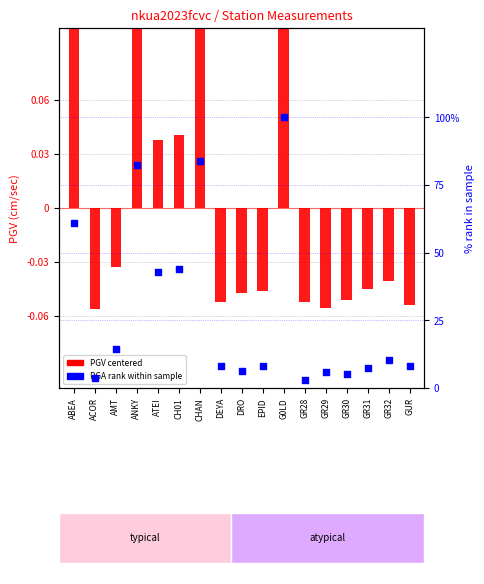

Is the value of PGA rank within sample at DEYA greater than the value of PGV centered (cm/sec) at EPID?

Yes